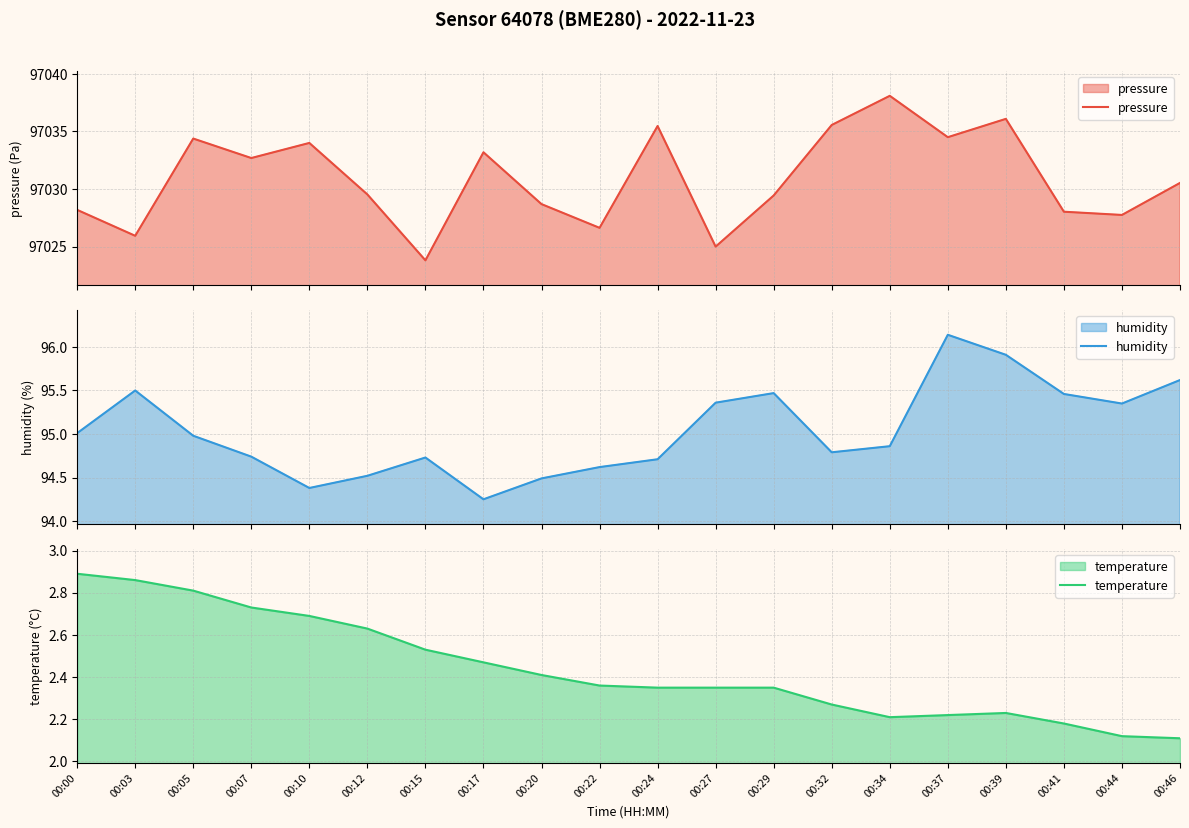

True or false: humidity has more than 1 interior local peaks.

True